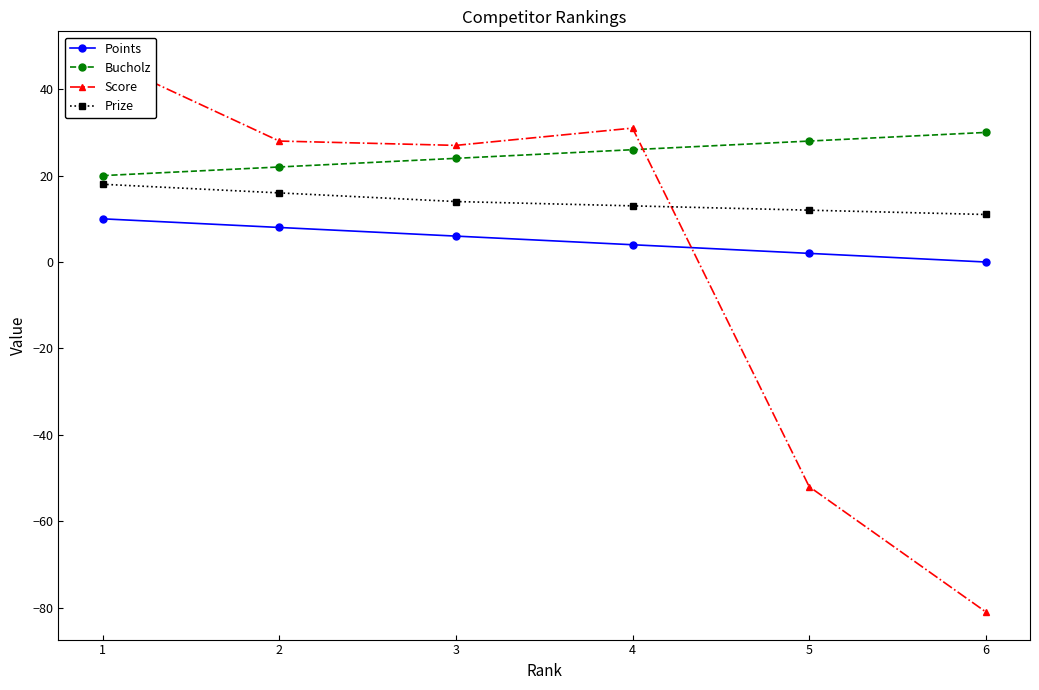

Does the chart display data point markers on the line(s)?

Yes